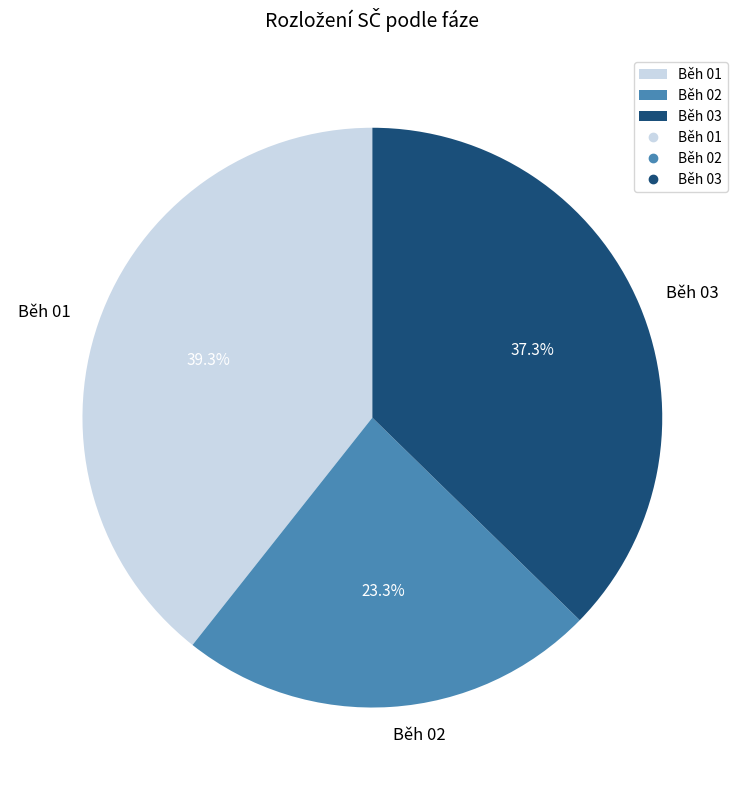

Which slice is the smallest?

Běh 02